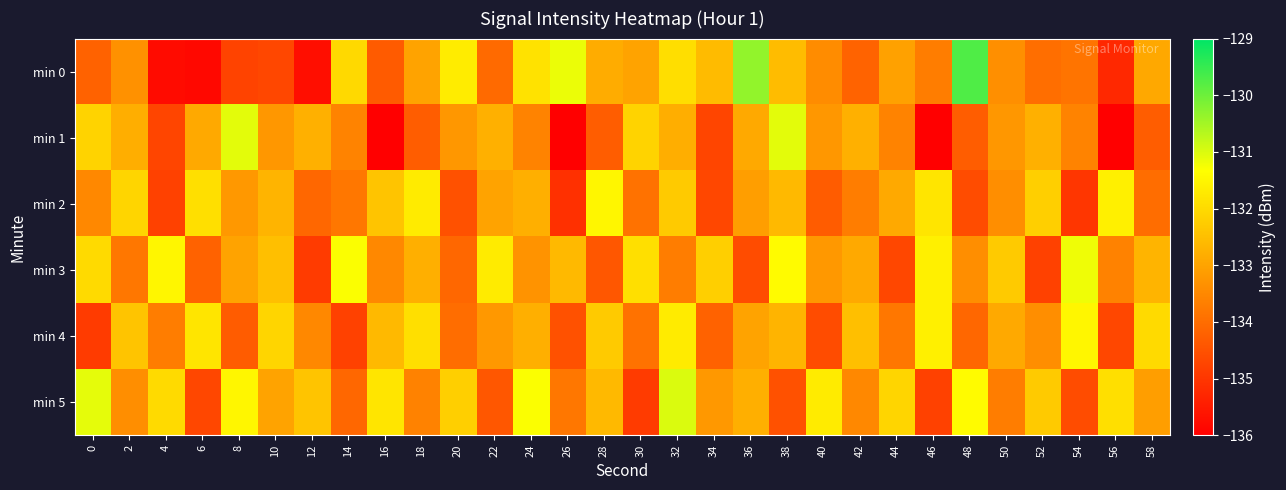

Rank the series at 24 from highest to lowest value.

min 5, min 0, min 2, min 4, min 3, min 1